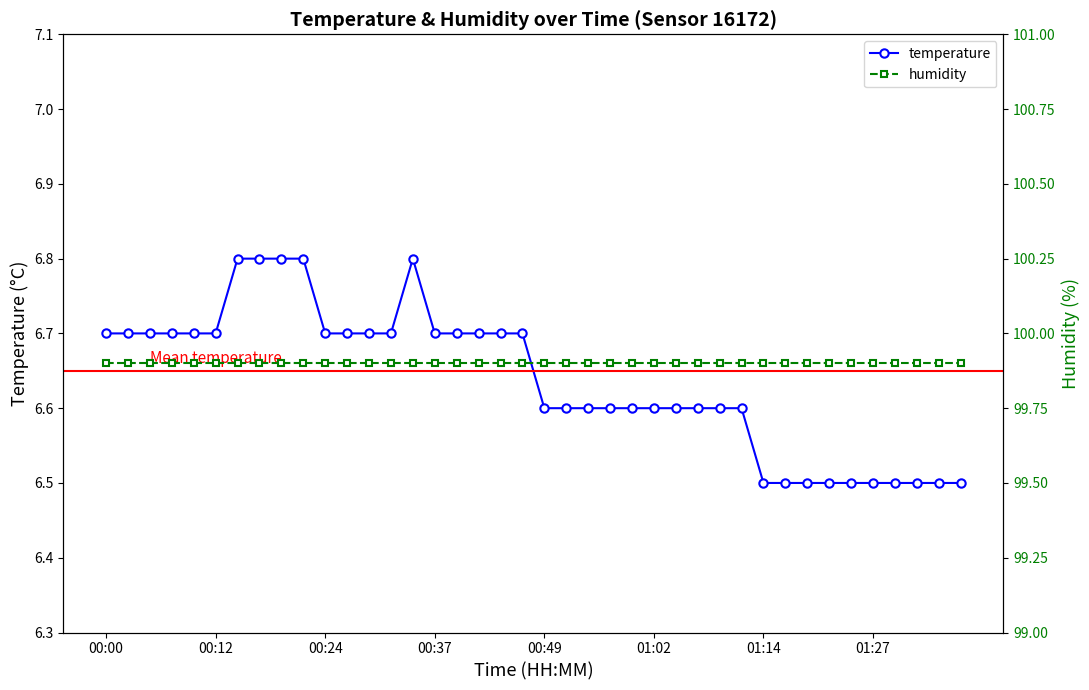

What is the value of the temperature point at the 32nd from the left?

6.5